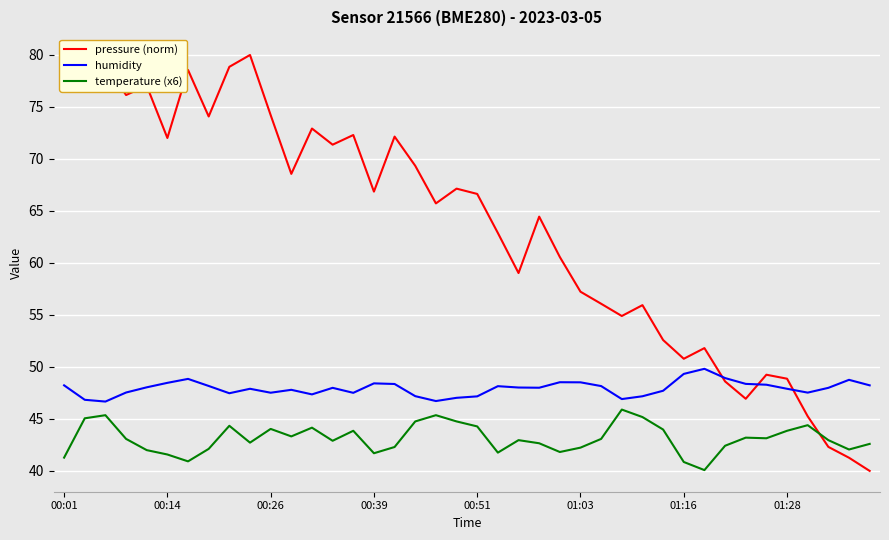

Rank the series by their maximum value, from highest to lowest.

pressure (norm), humidity, temperature (x6)